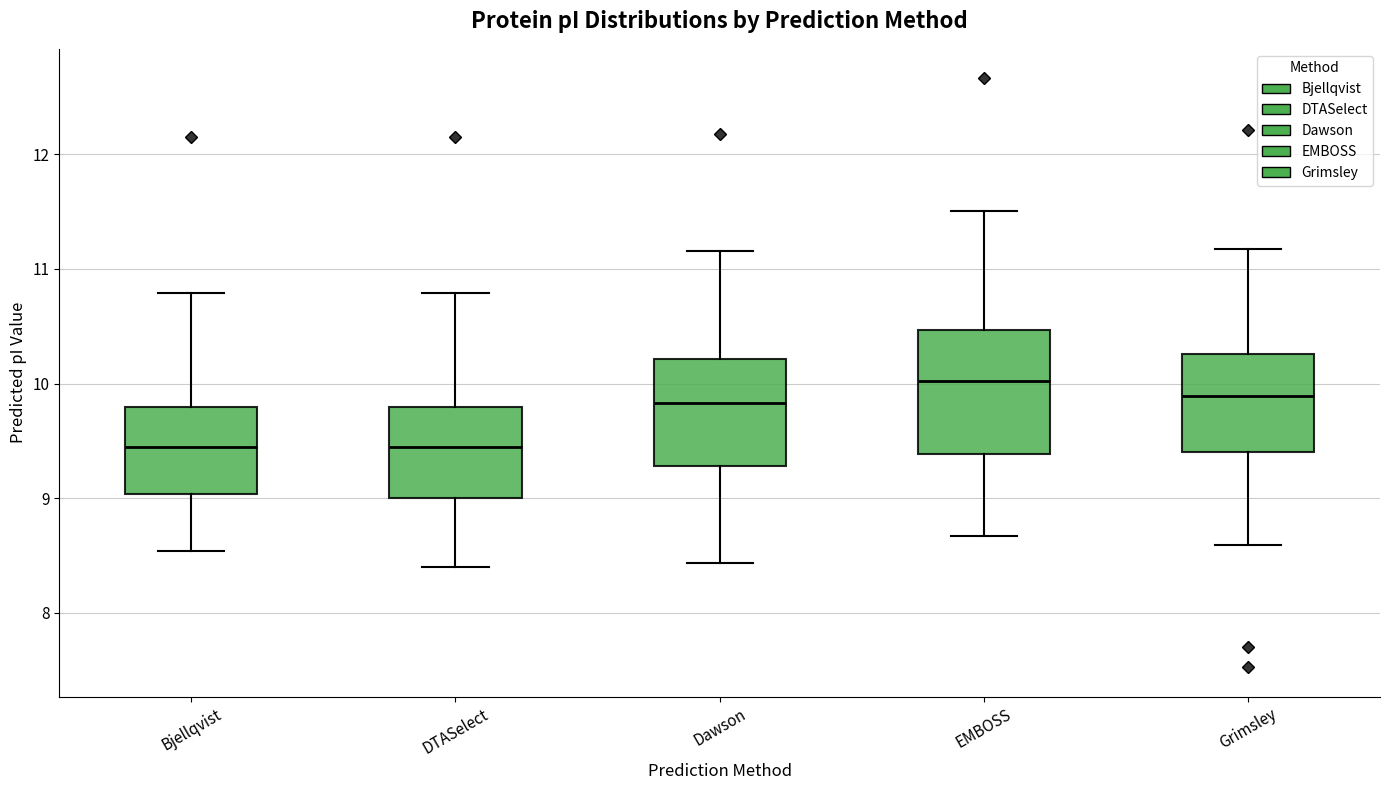

Where does the median line of the box for EMBOSS sit on the y-axis? The values are not printed on the chart, so give them approximately, as read against the axis.

10.0